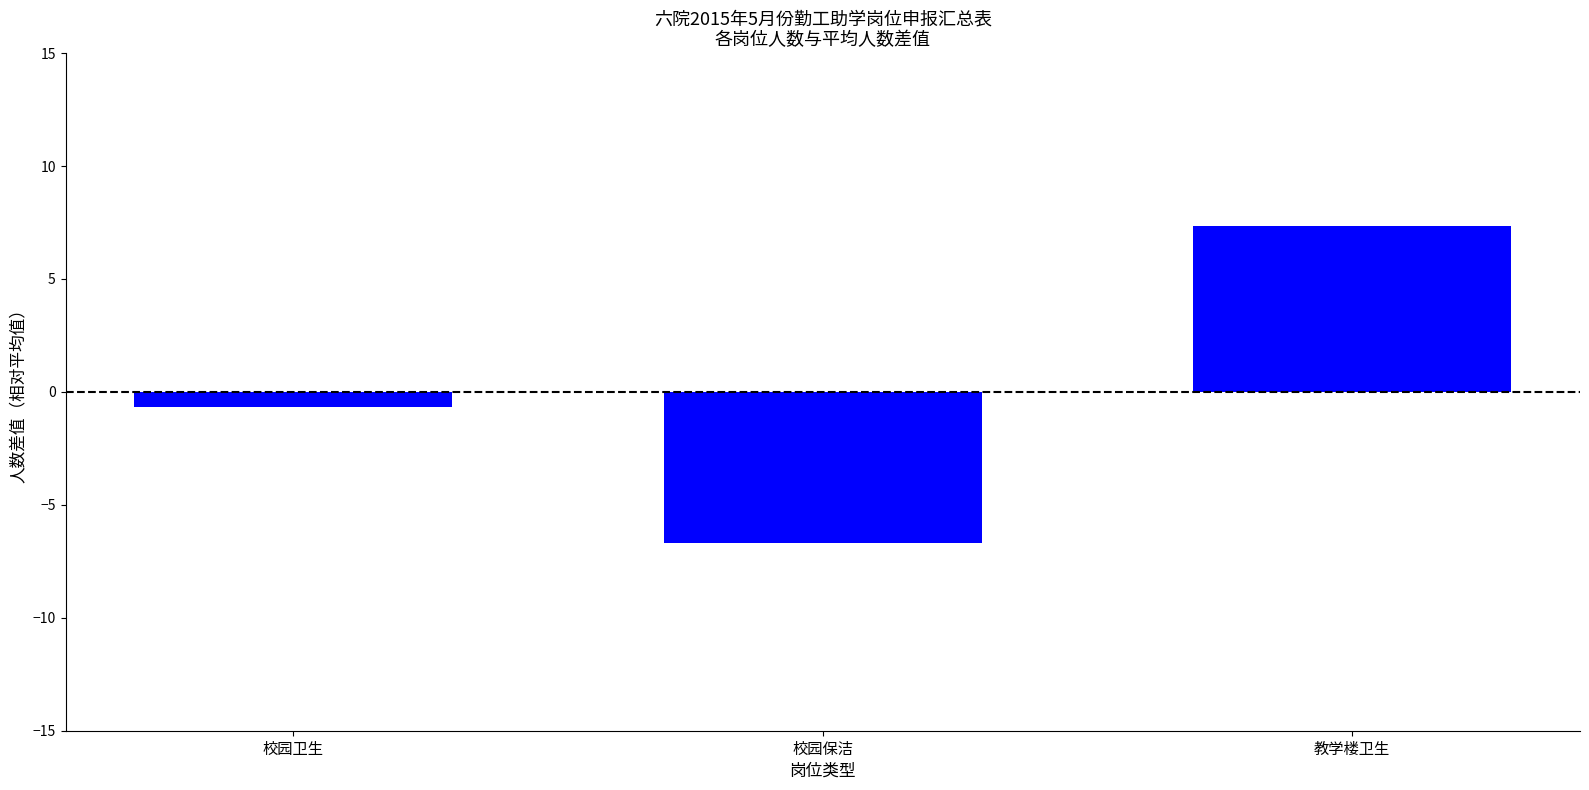

The value at 教学楼卫生 is 7.3. True or false?

True